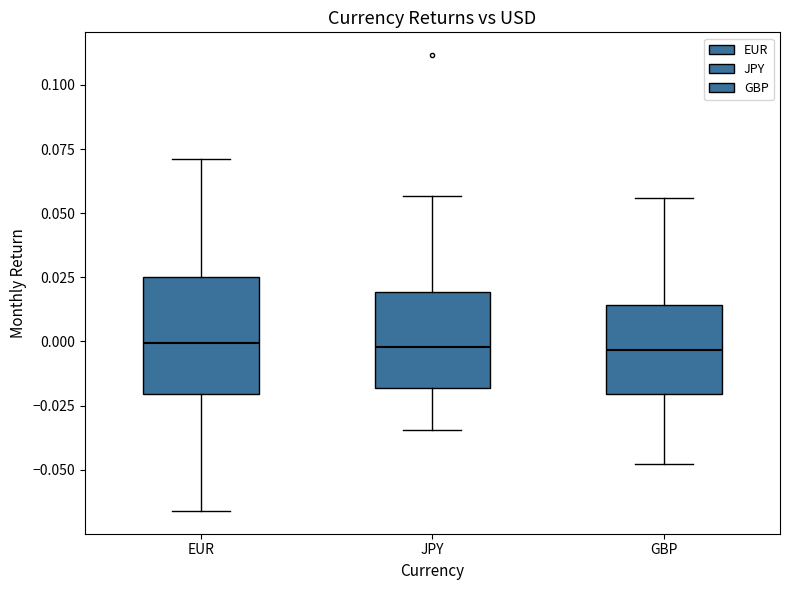

Which box is the tallest, from its lower edge to its upper edge?

EUR